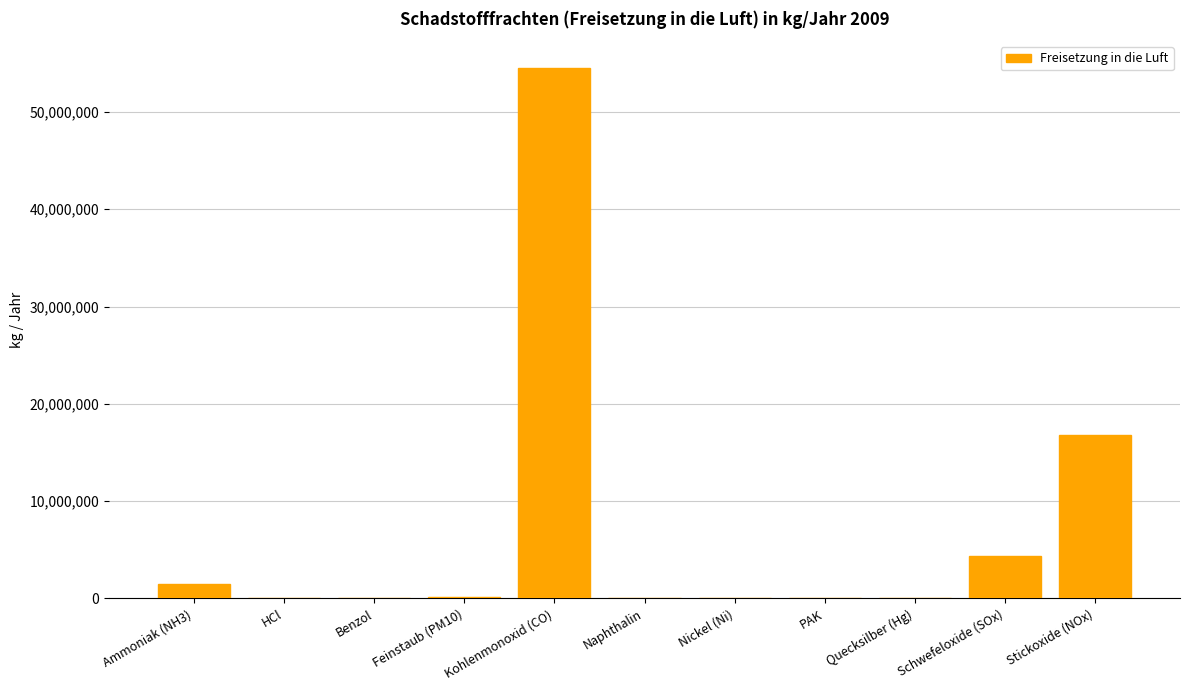

Which label corresponds to the largest value in the chart?

Kohlenmonoxid (CO)